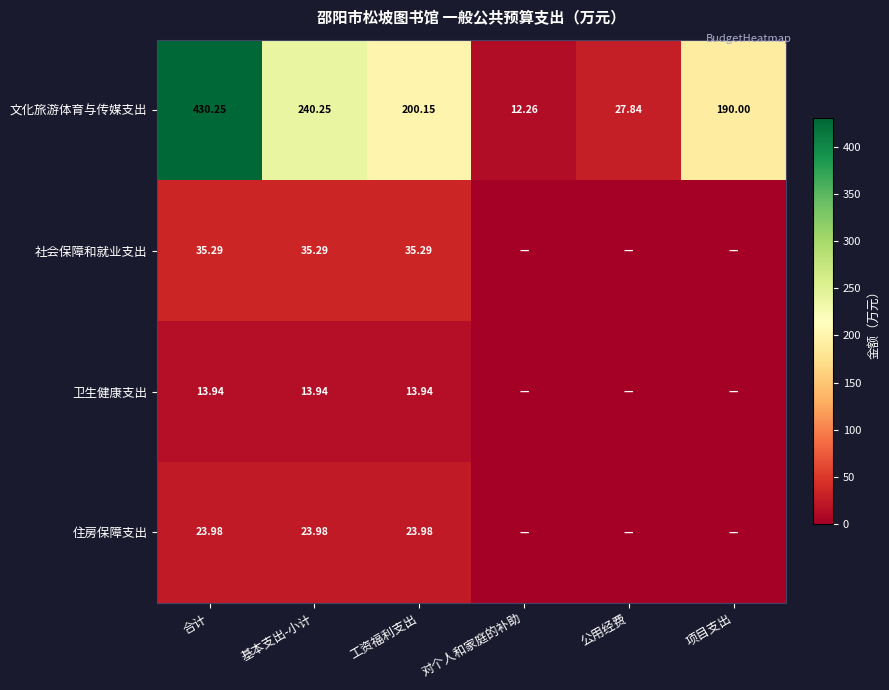

List the labels in order of 文化旅游体育与传媒支出 value, largest first.

合计, 基本支出-小计, 工资福利支出, 项目支出, 公用经费, 对个人和家庭的补助